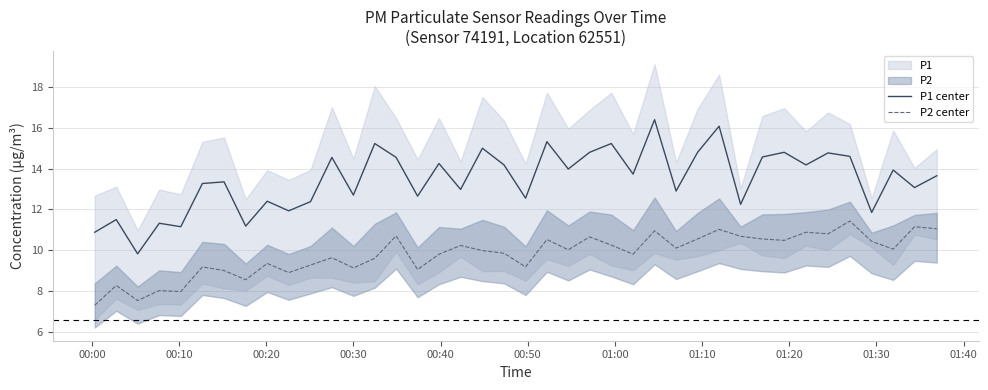

True or false: P1 center and P2 center cross at least once.

False